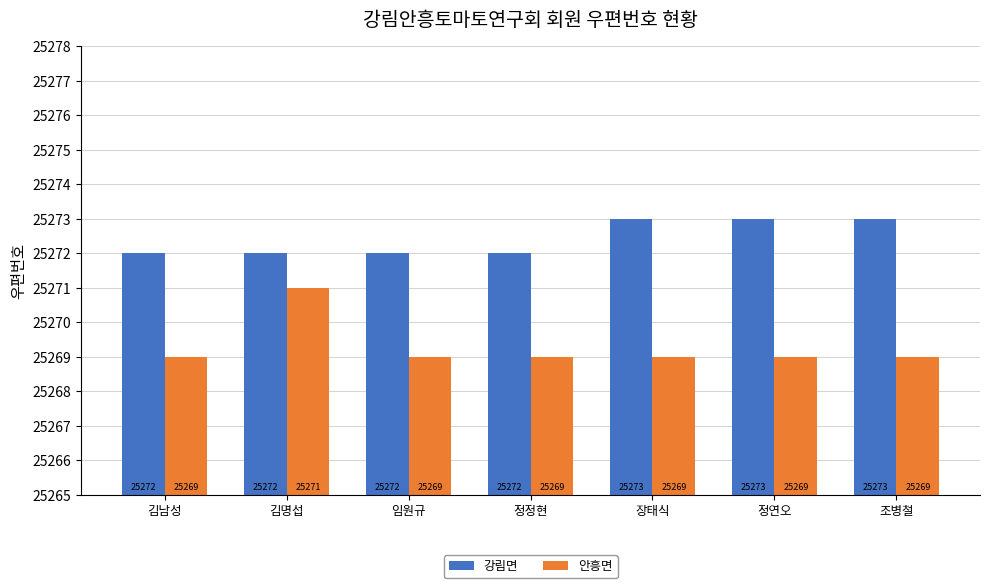

The value of 안흥면 at 정연오 is 39592. True or false?

False